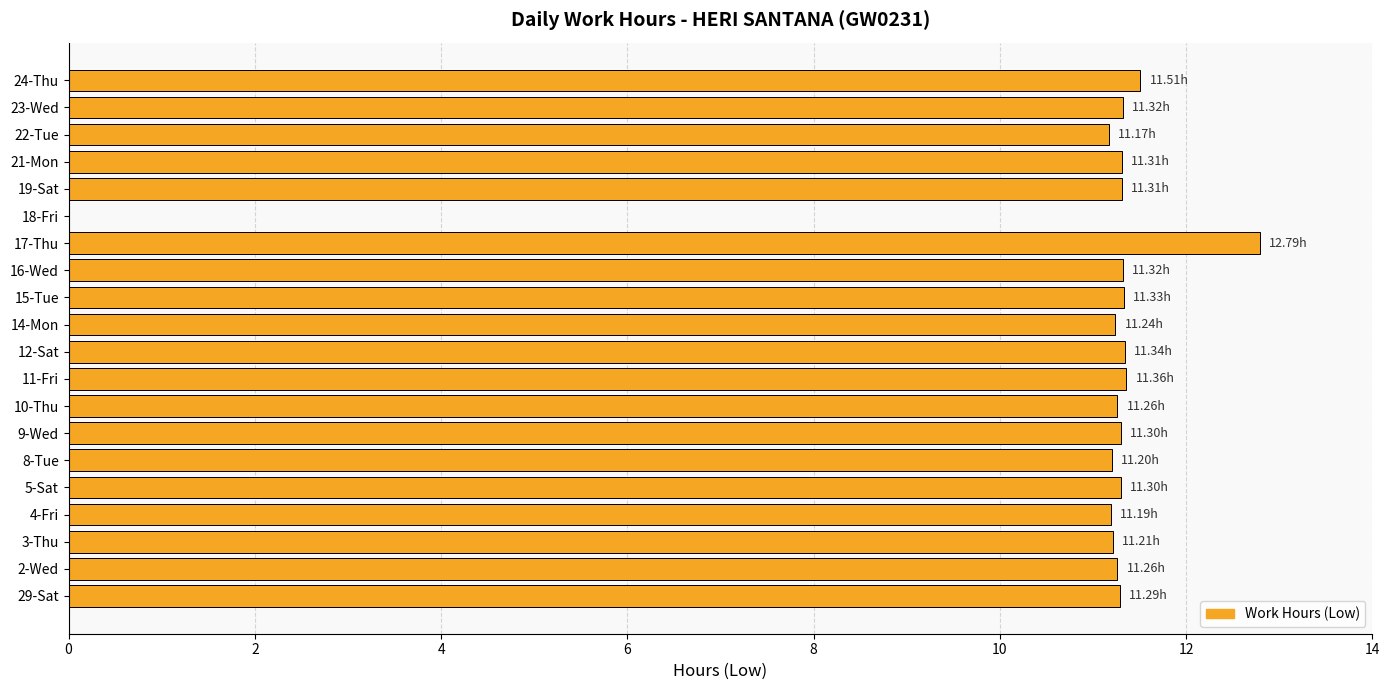

What is the sum of all values?

216.0